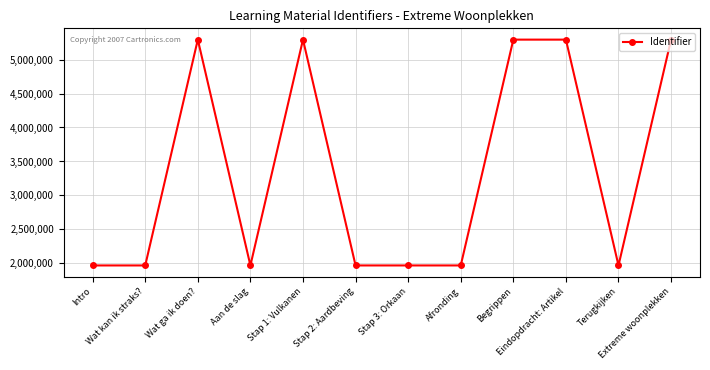

What is the minimum value shown in the chart?

1969698